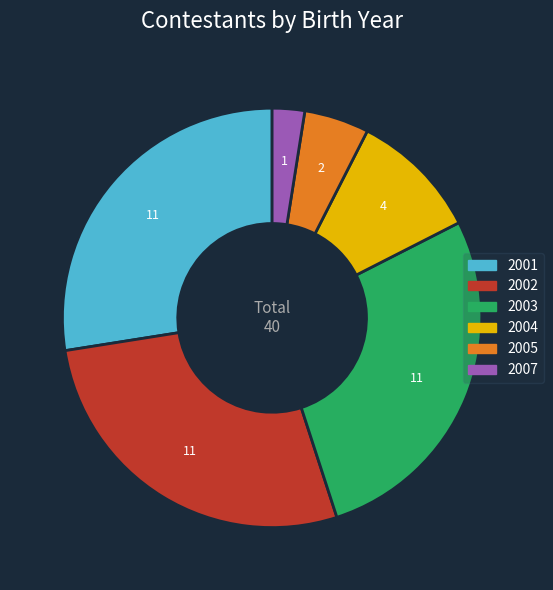

Does any single category account for the majority?

No